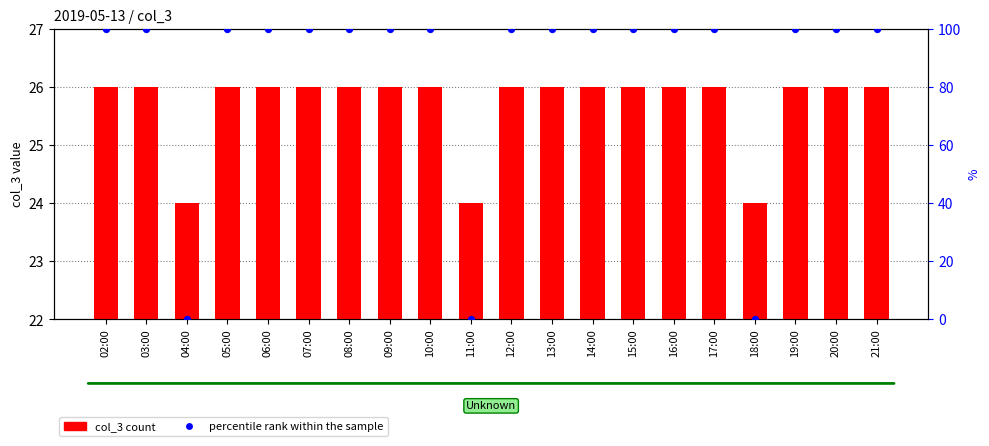

At how many categories does at least one series exceed 12?

20